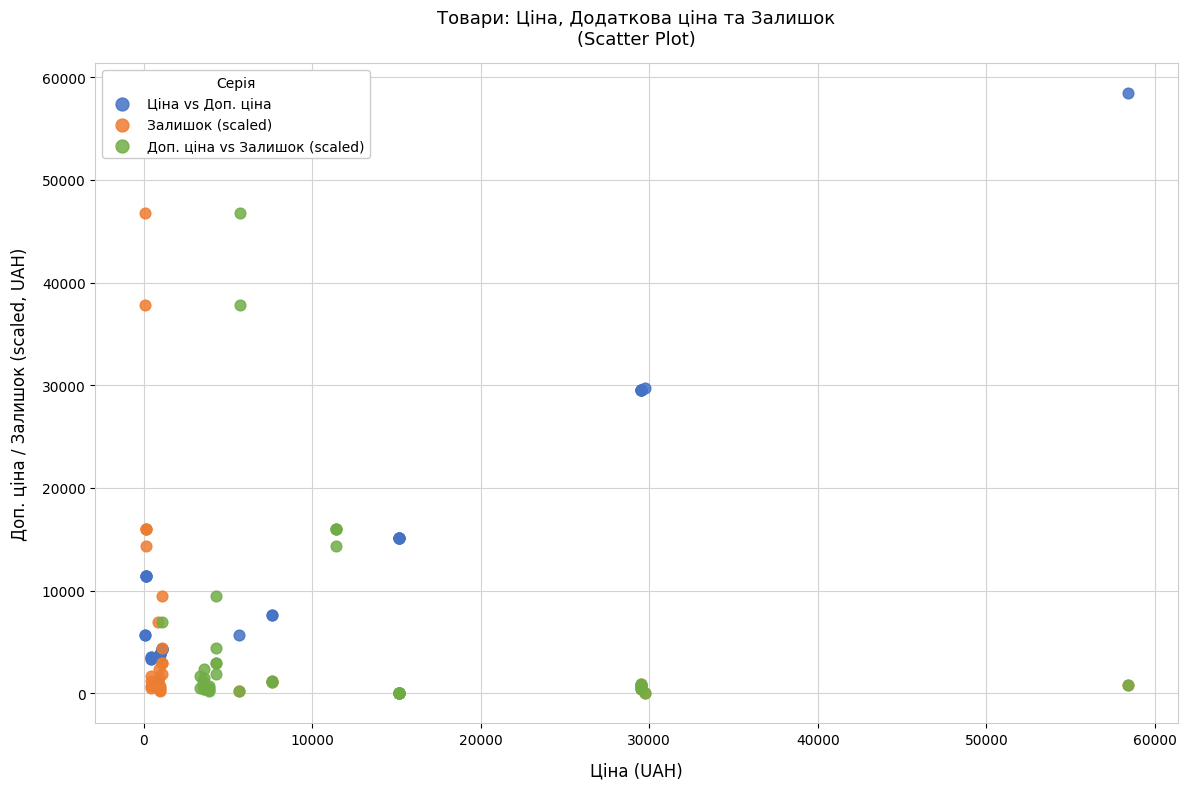

What are all the series names shown in the legend?

Ціна vs Доп. ціна, Залишок (scaled), Доп. ціна vs Залишок (scaled)